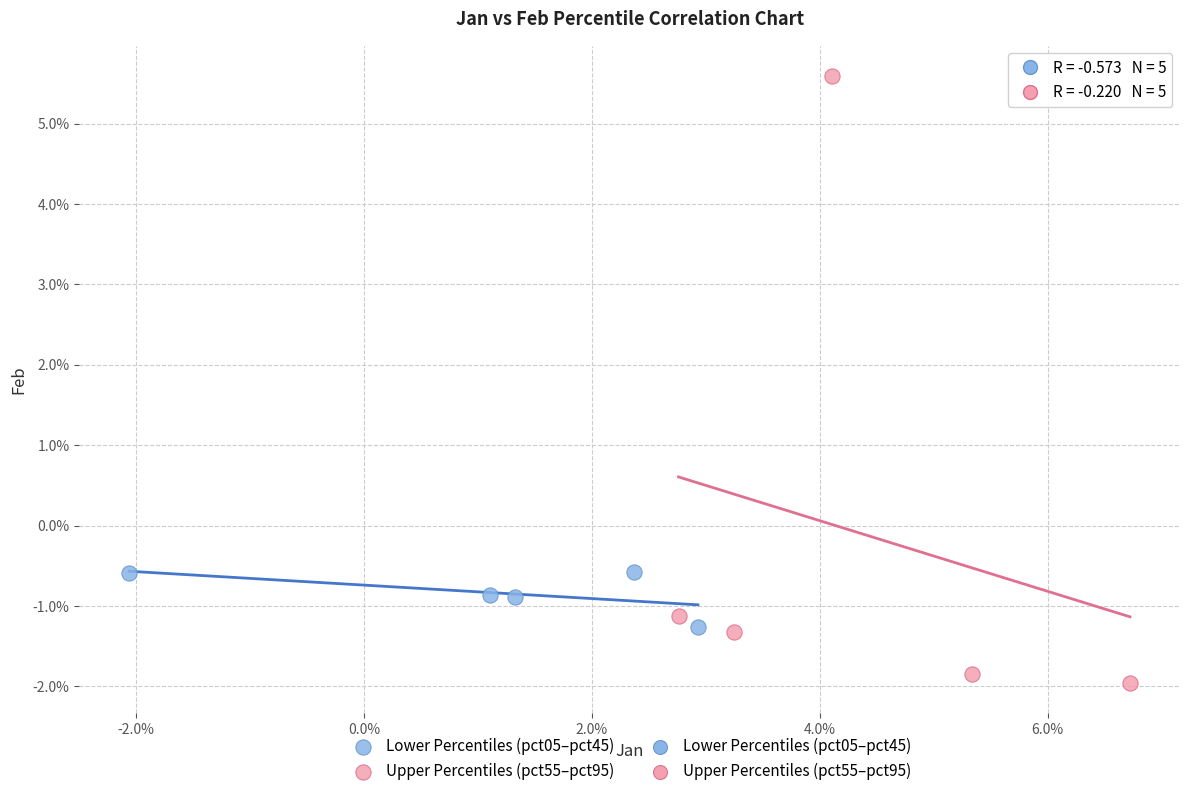

Which series reaches the minimum Y coordinate?

Upper Percentiles (pct55–pct95)